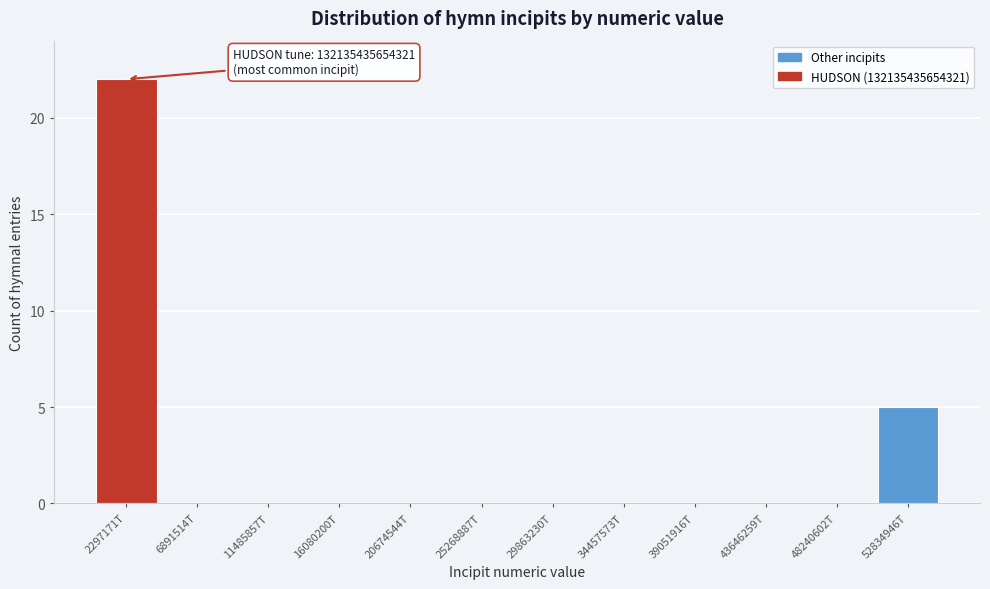

Reading left to right, list all the values displayed in this chart.

2297171T=22	6891514T=0	11485857T=0	16080200T=0	20674544T=0	25268887T=0	29863230T=0	34457573T=0	39051916T=0	43646259T=0	48240602T=0	52834946T=5